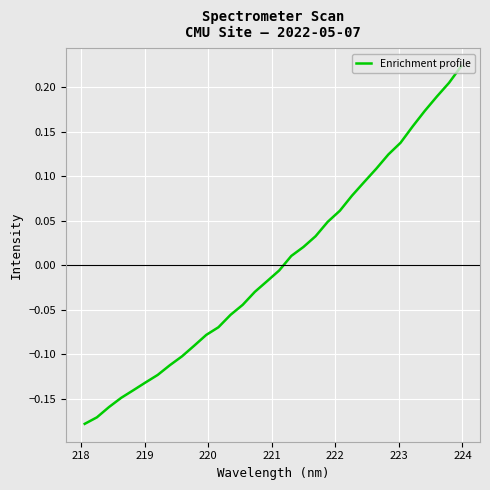

What is the difference between the maximum and minimum values?

0.4